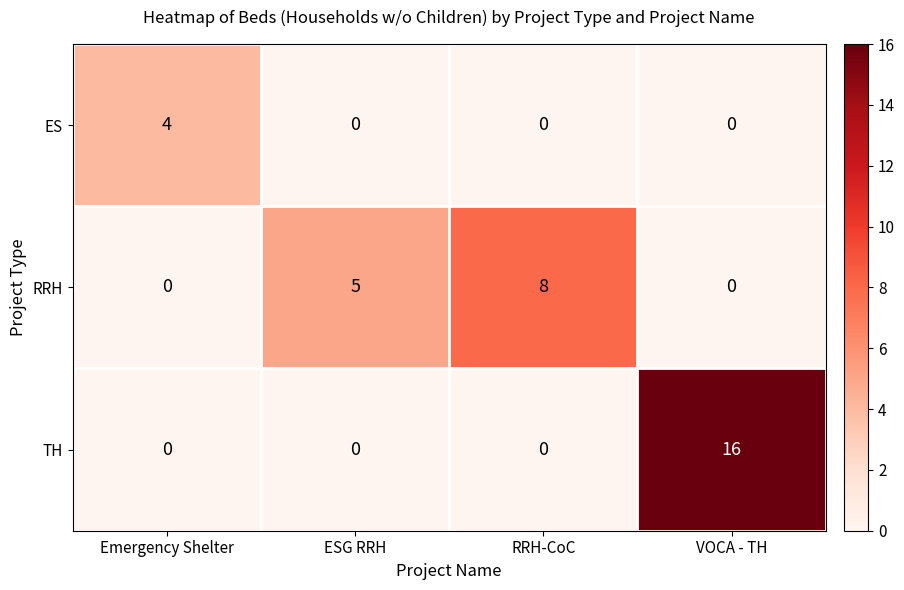

True or false: RRH has a value of 5 at ESG RRH.

True